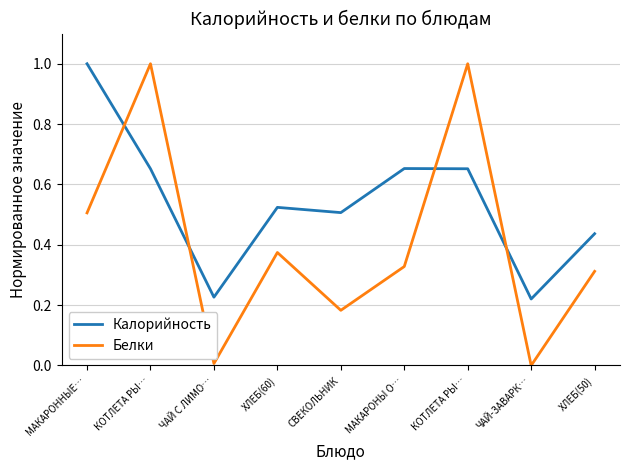

Which series has the largest range (max minus min)?

Белки